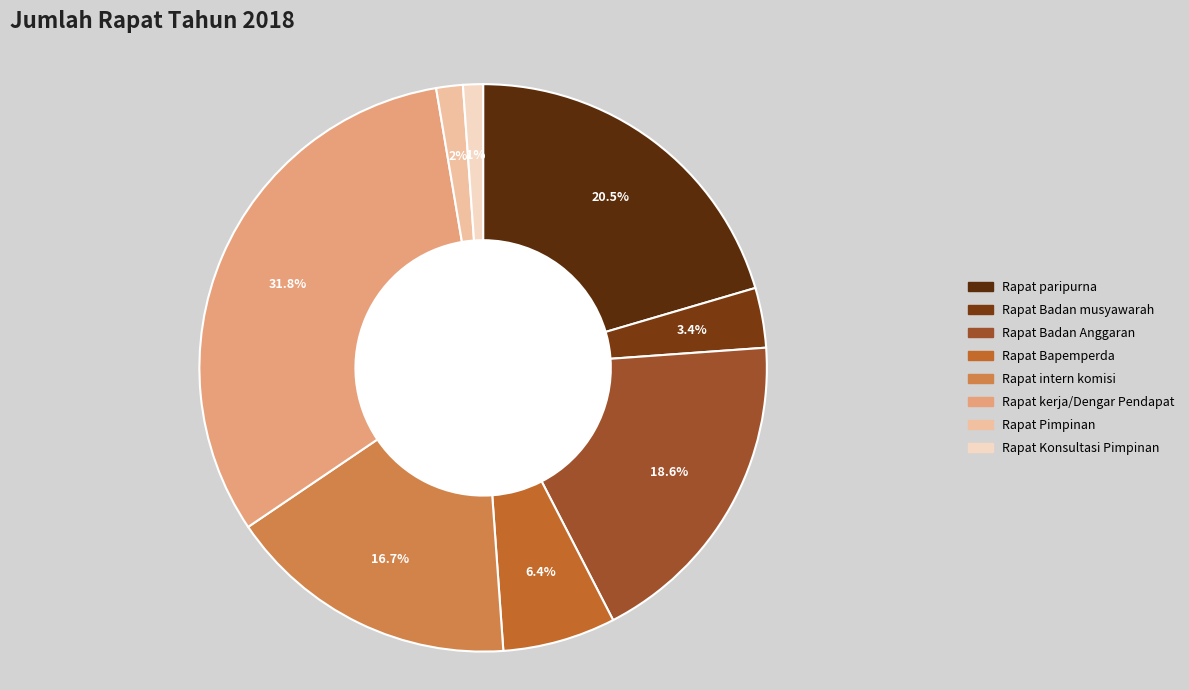

To the nearest percent, what percentage of the pie is Rapat paripurna?

20%